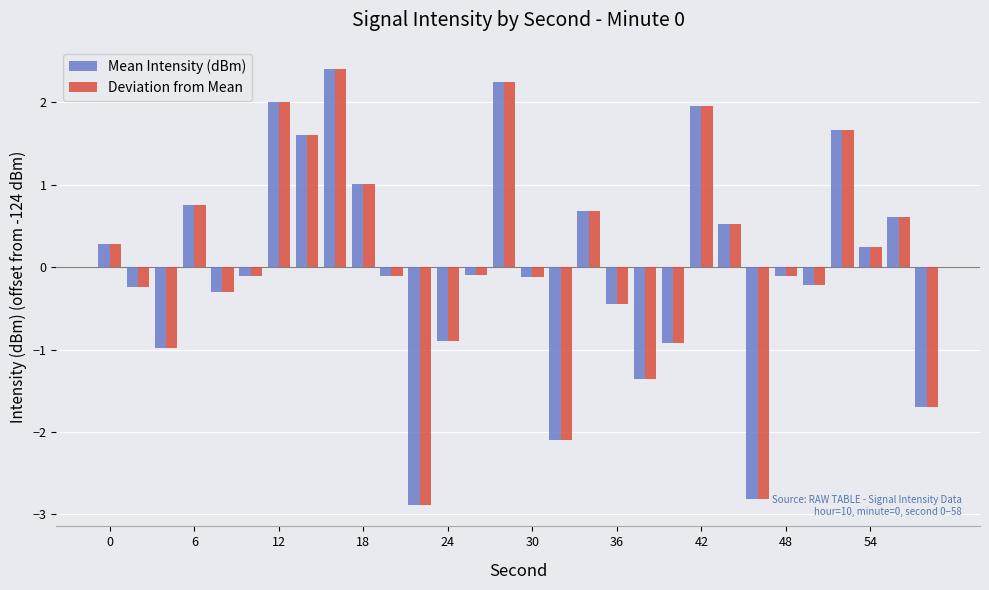

What is the difference between the maximum and minimum values in the Deviation from Mean series?

5.3